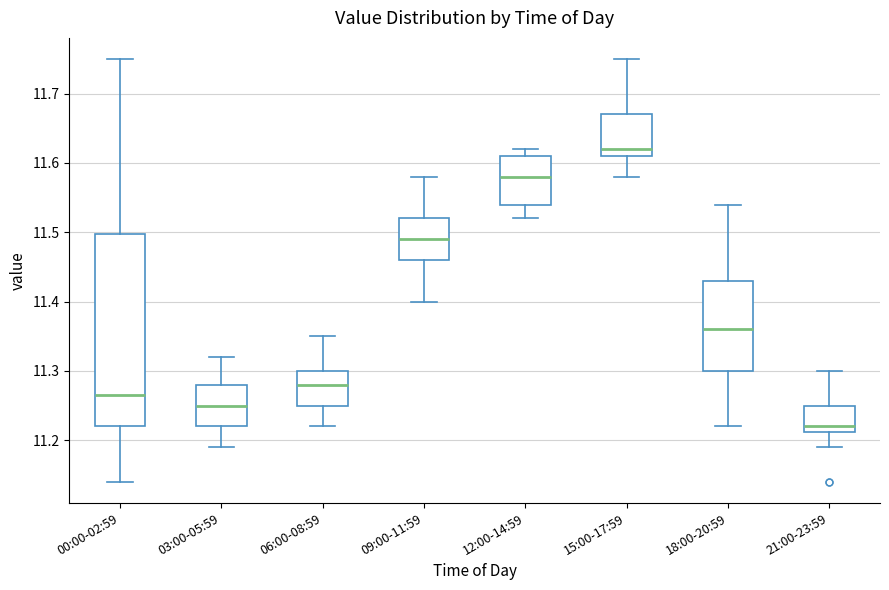

Which box is the tallest, from its lower edge to its upper edge?

00:00-02:59